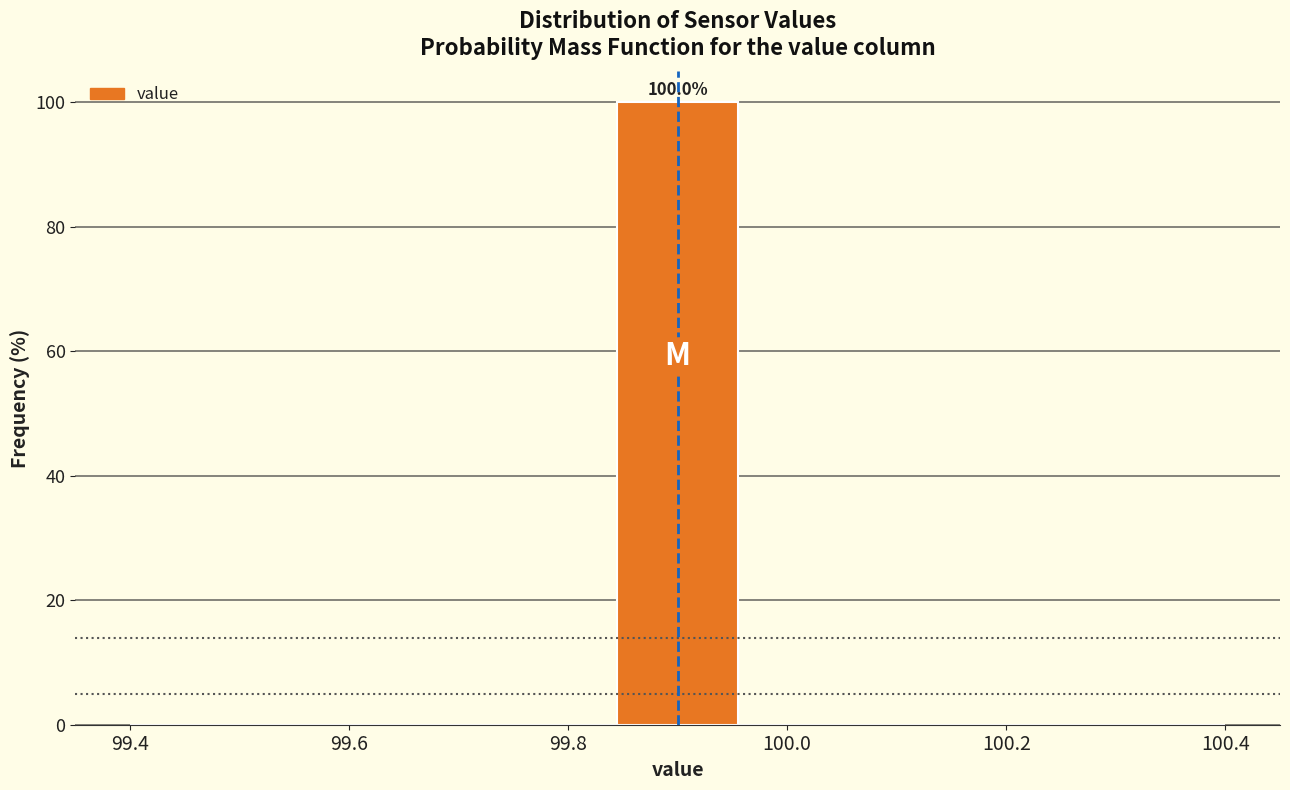

Which range on the x-axis has the tallest bar?

99.84 to 99.96